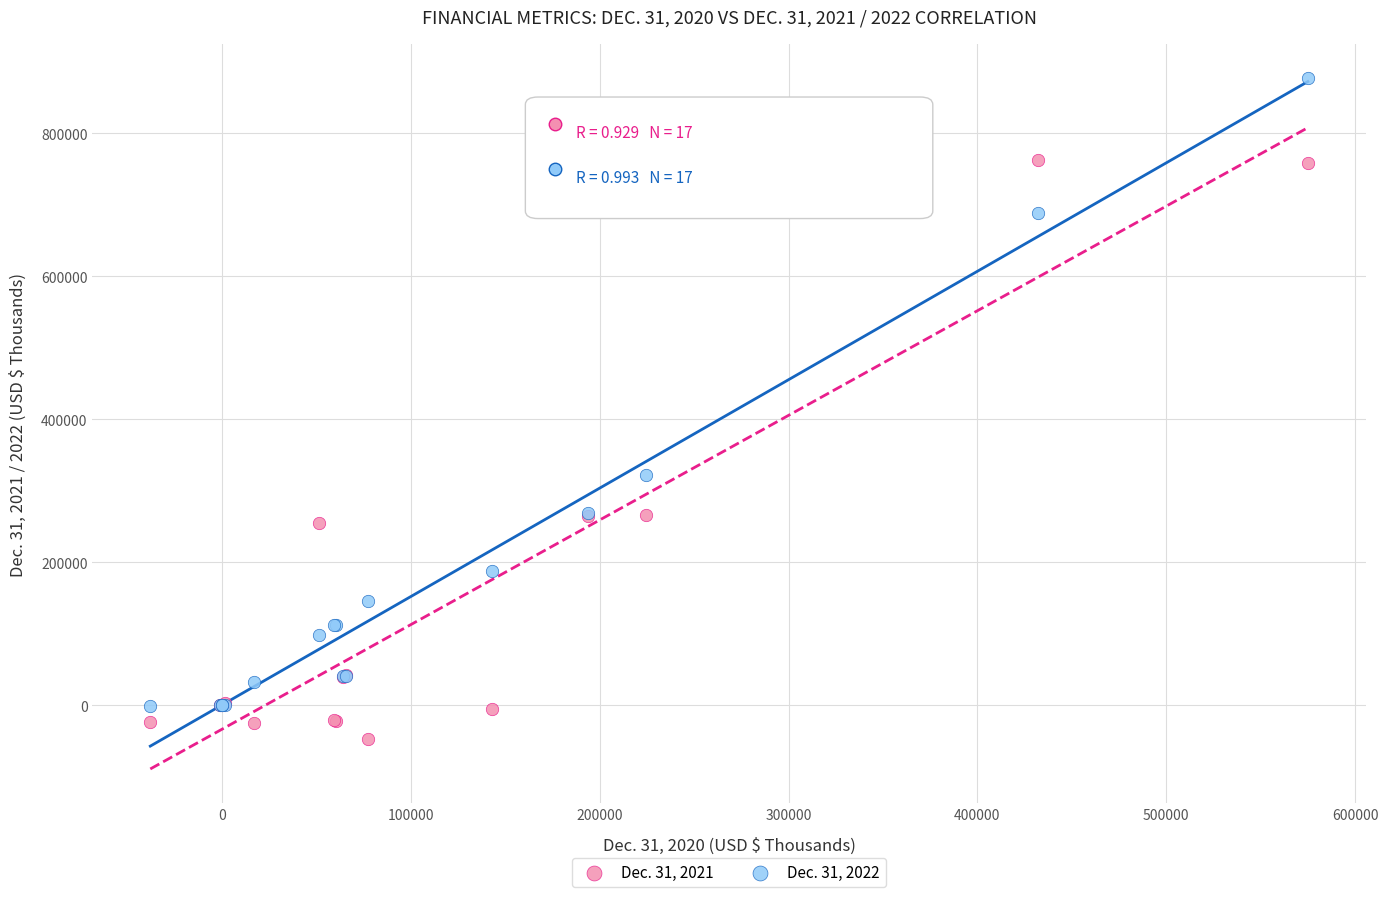

What is the X range (max minus min) for the scatter plot?

612829.0